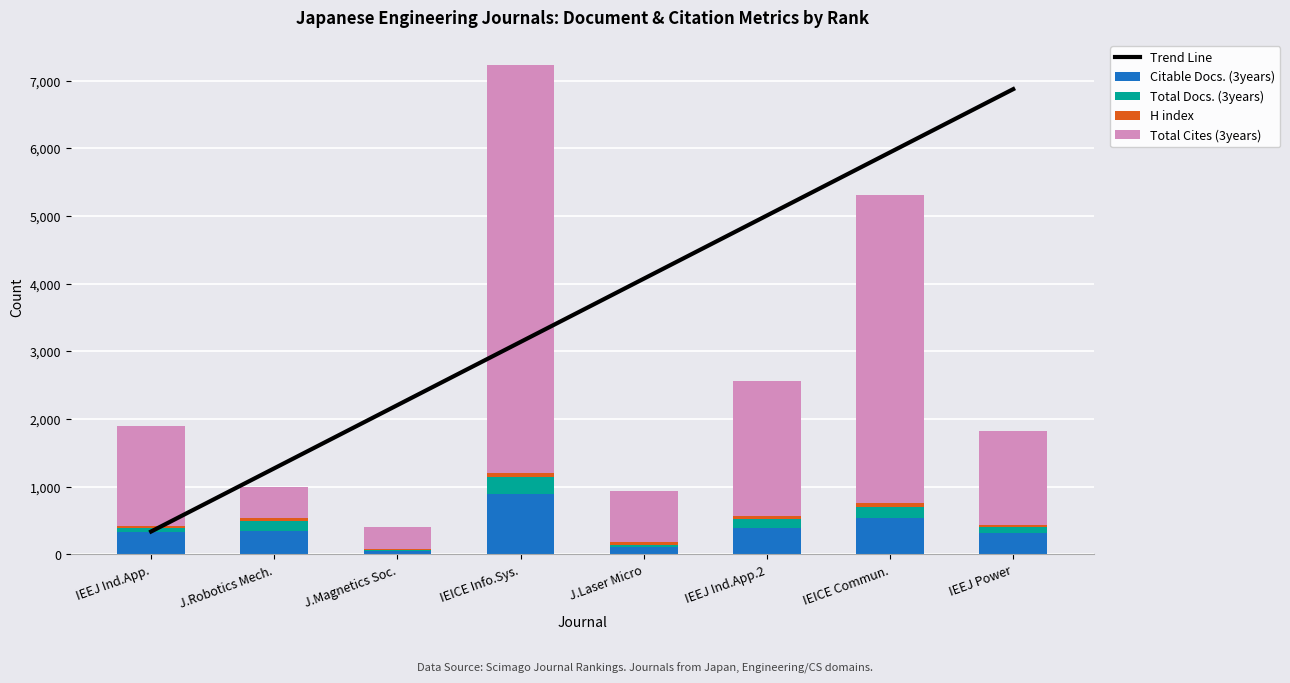

The value of Total Docs. (3years) at J.Laser Micro is 48.9. True or false?

False